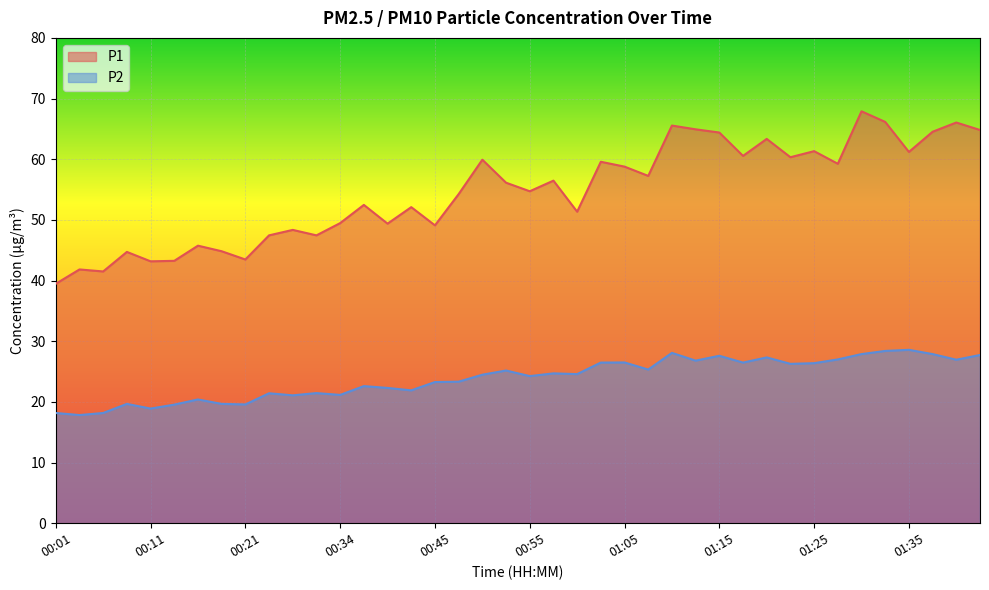

True or false: P2 and P1 intersect in this chart.

False